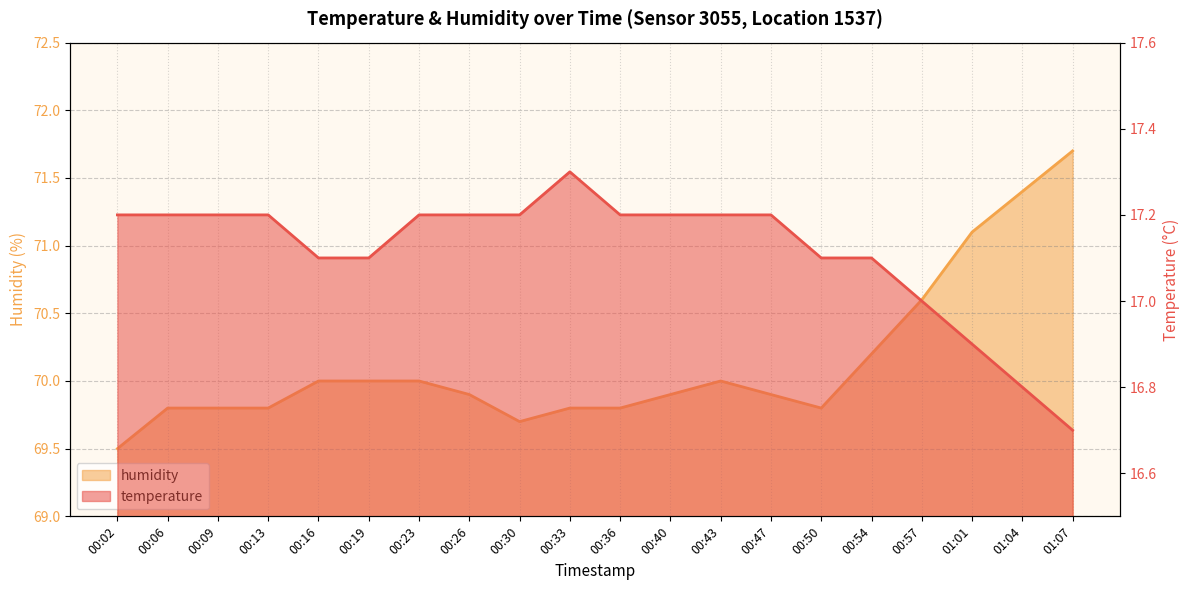

Is the value of humidity at 01:07 greater than the value of temperature at 00:23?

Yes